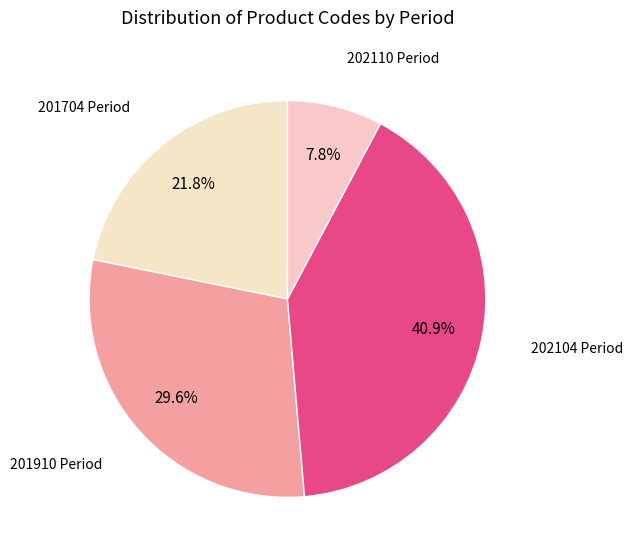

How many segments does this pie chart have?

4